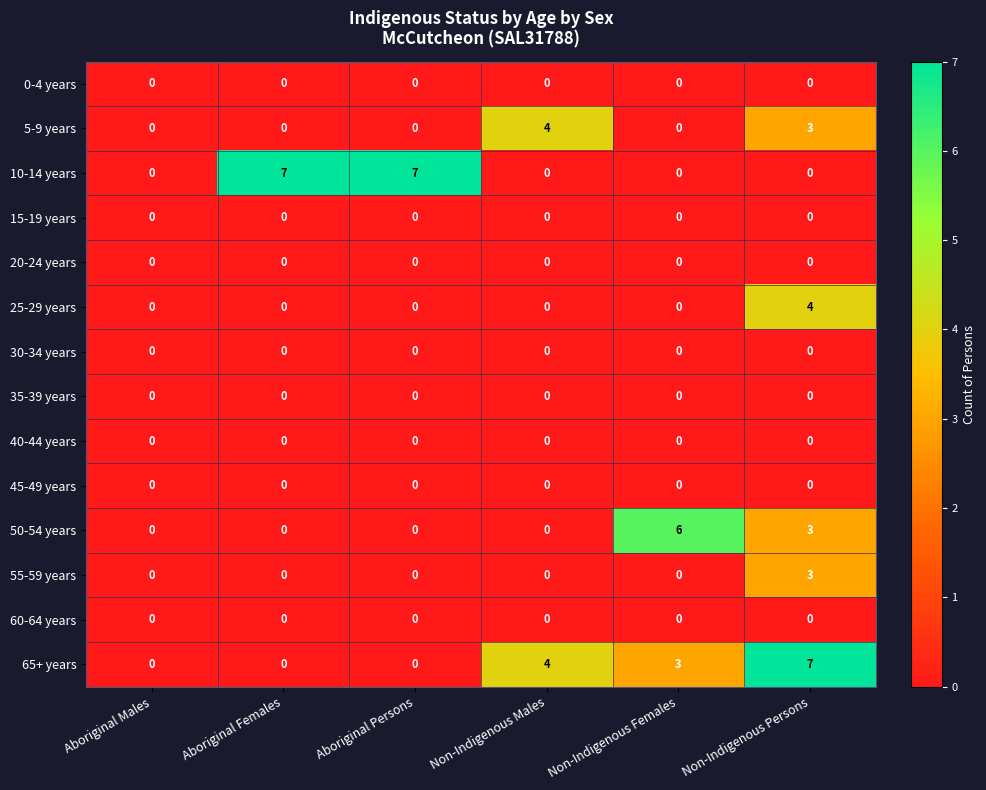

What is the maximum value shown in the chart?

7